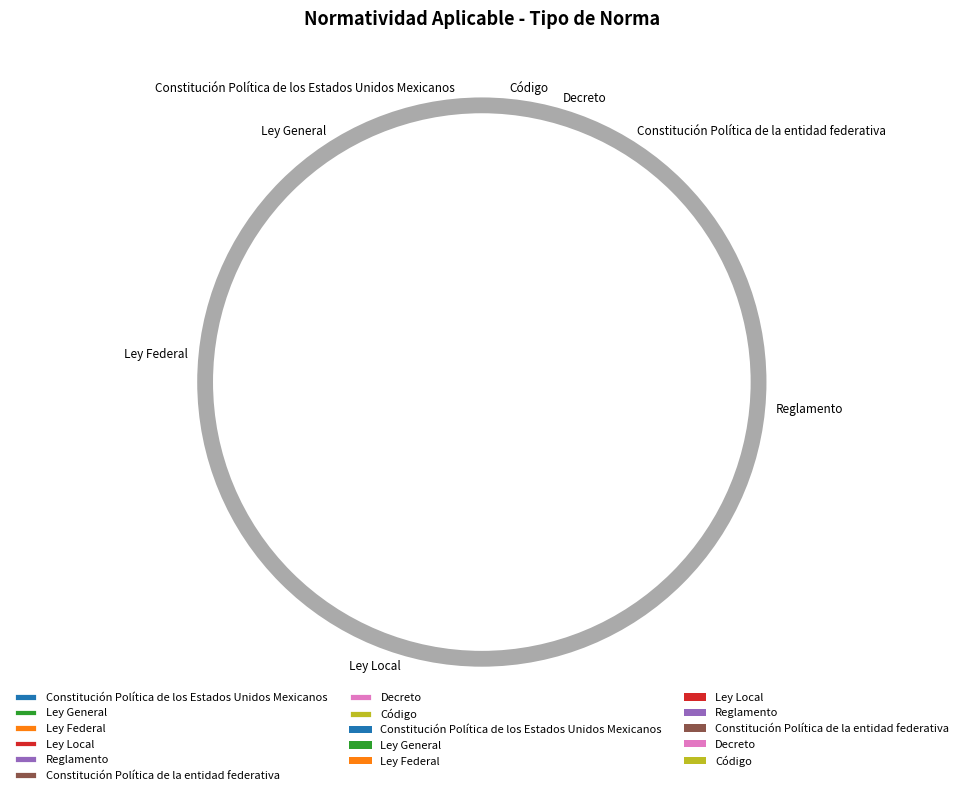

To the nearest percent, what percentage of the pie is Ley General?

12%